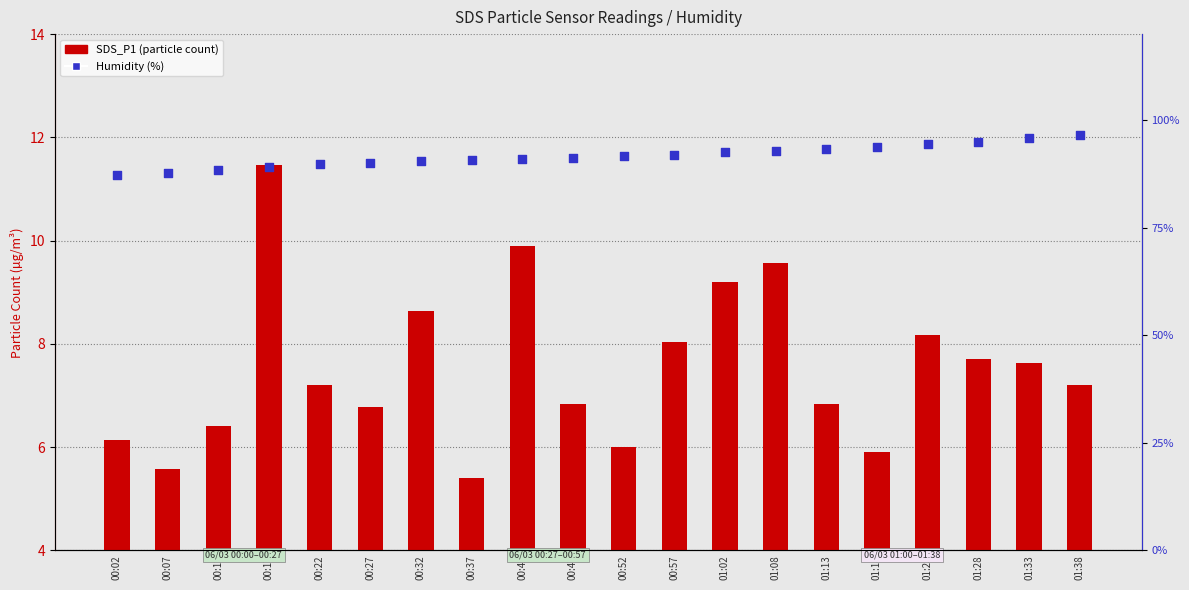

At which category is the sum across all series the highest?

01:38